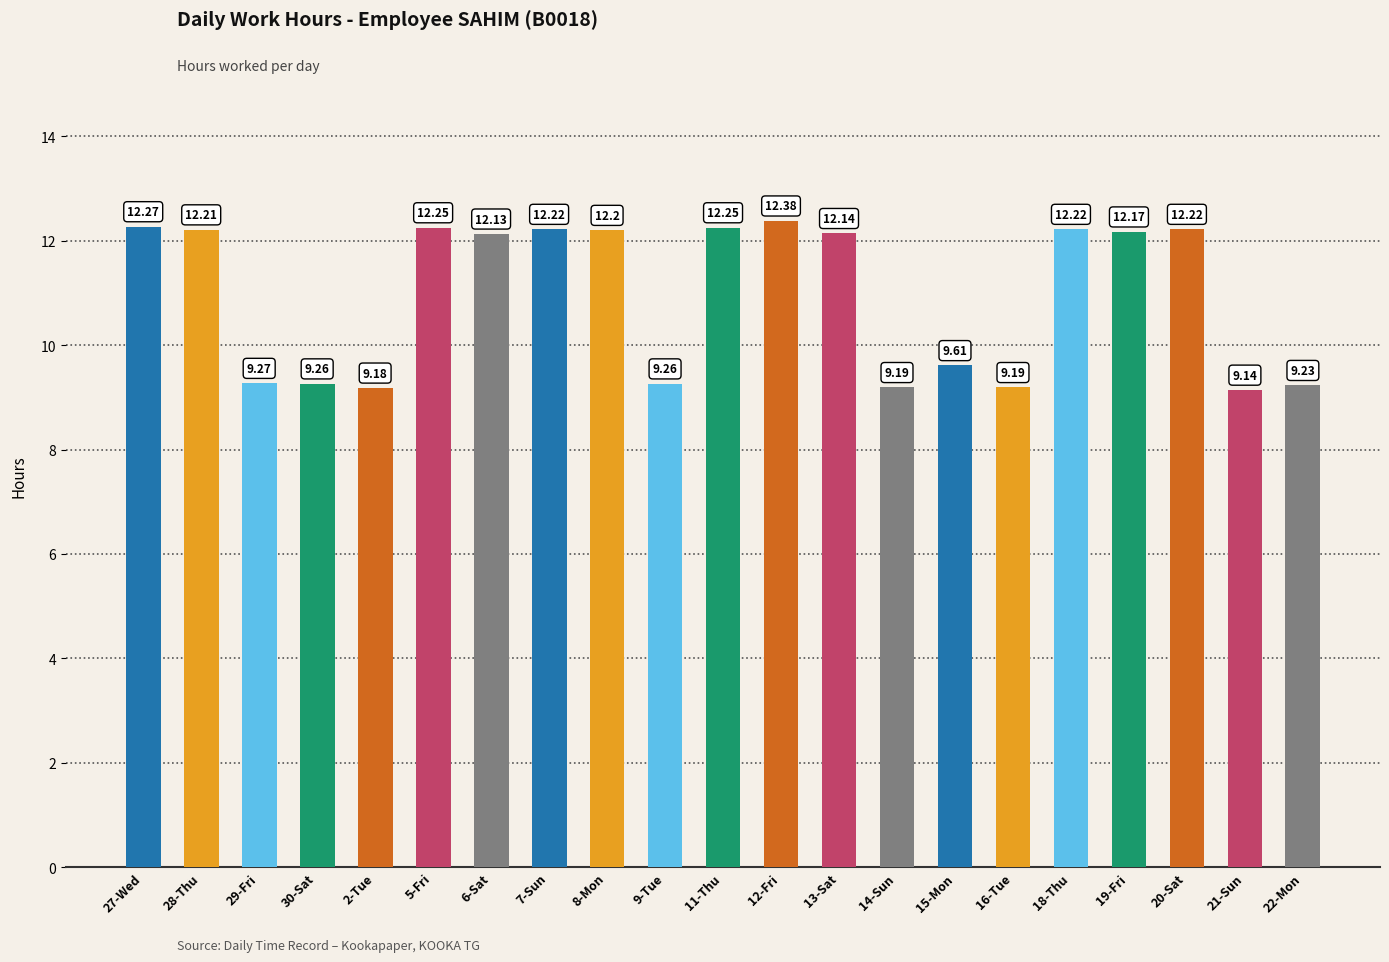

What is the smallest value displayed?

9.1